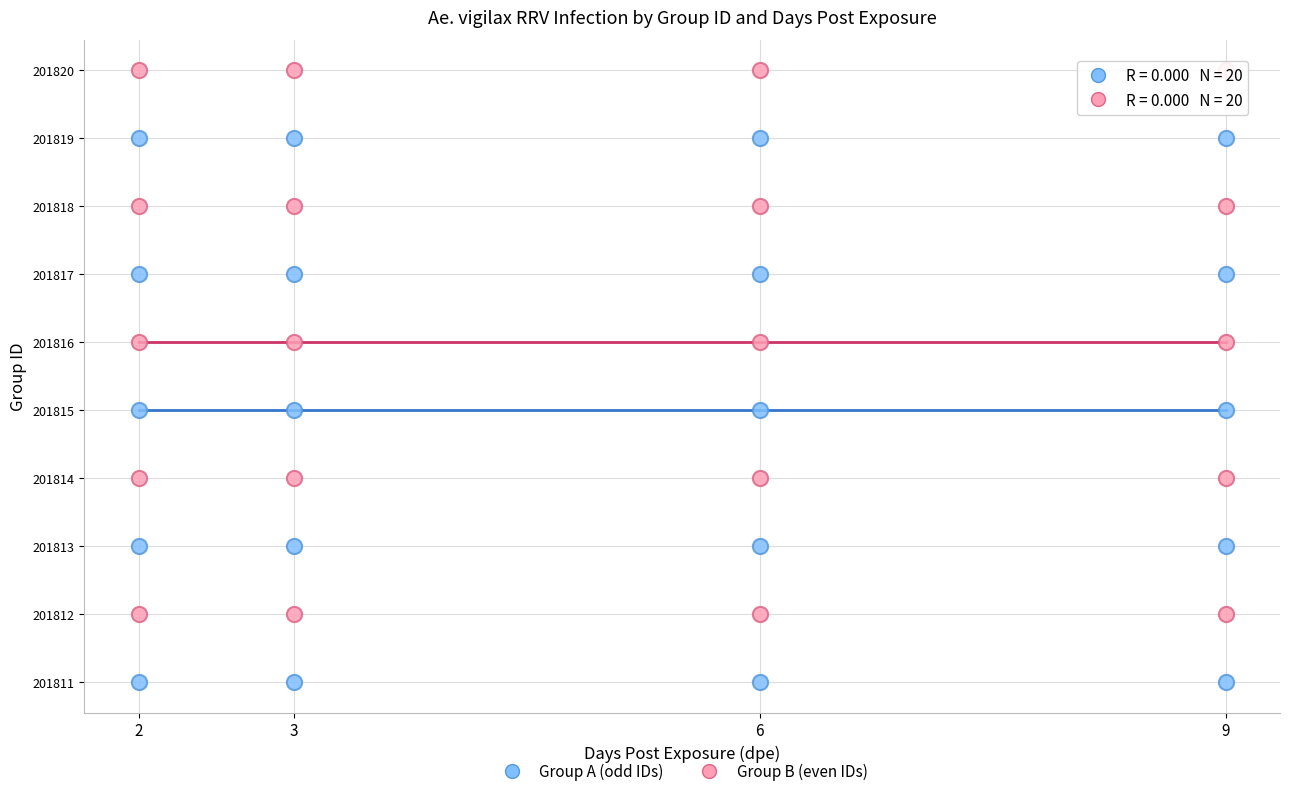

Across all data points, what is the range of X values (max minus min)?

7